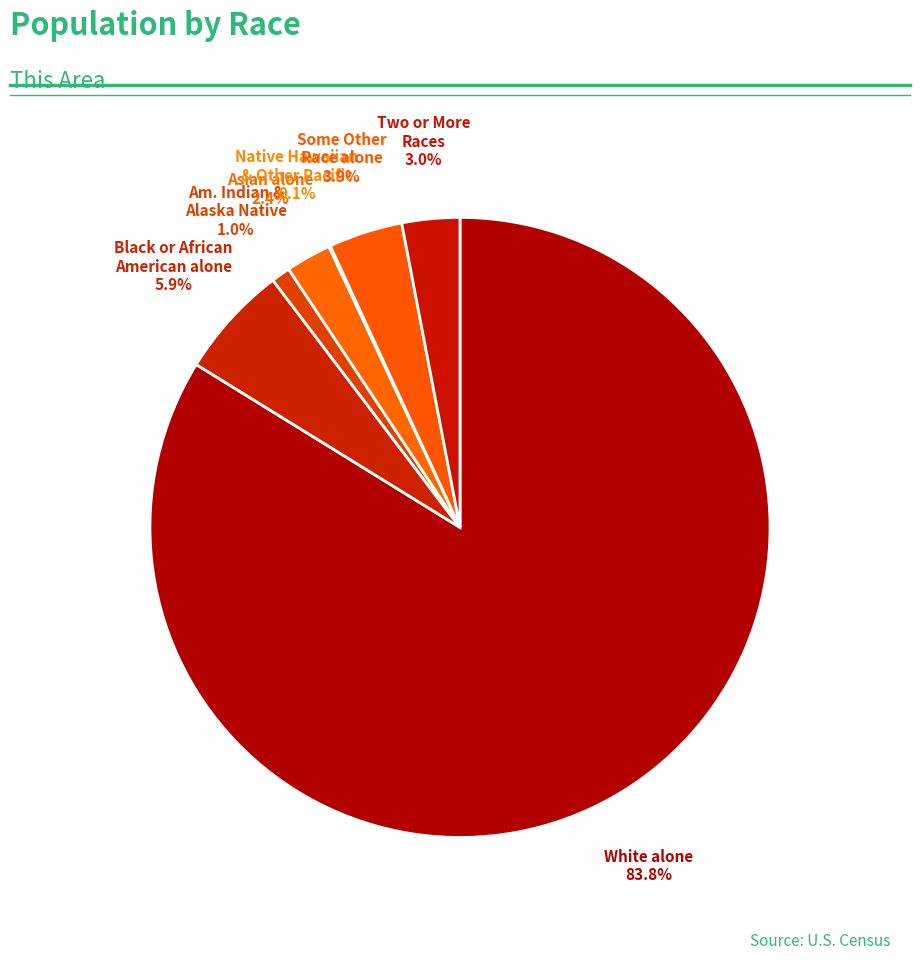

What percentage is the Asian alone slice, to the nearest percent?

2%